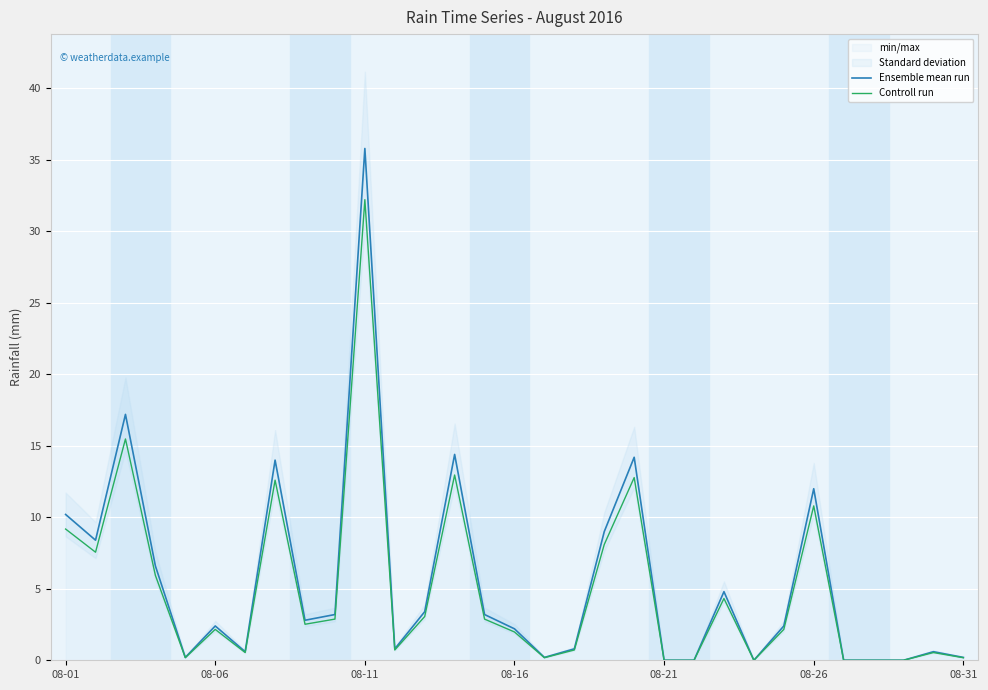

Is it true that Controll run equals 0.0 at 08-21?

True